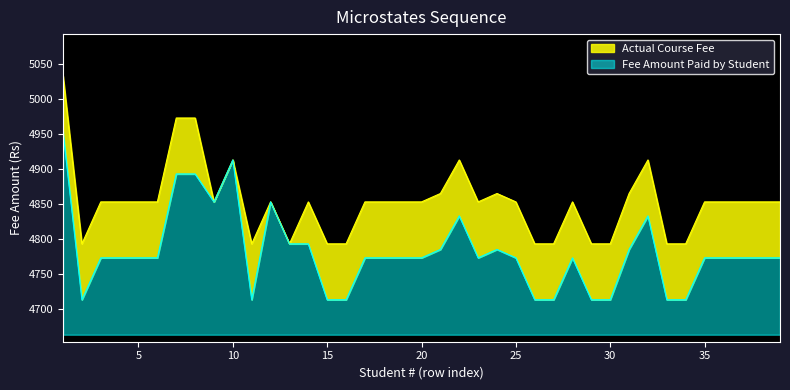

Between 14 and 11, which is larger?

14